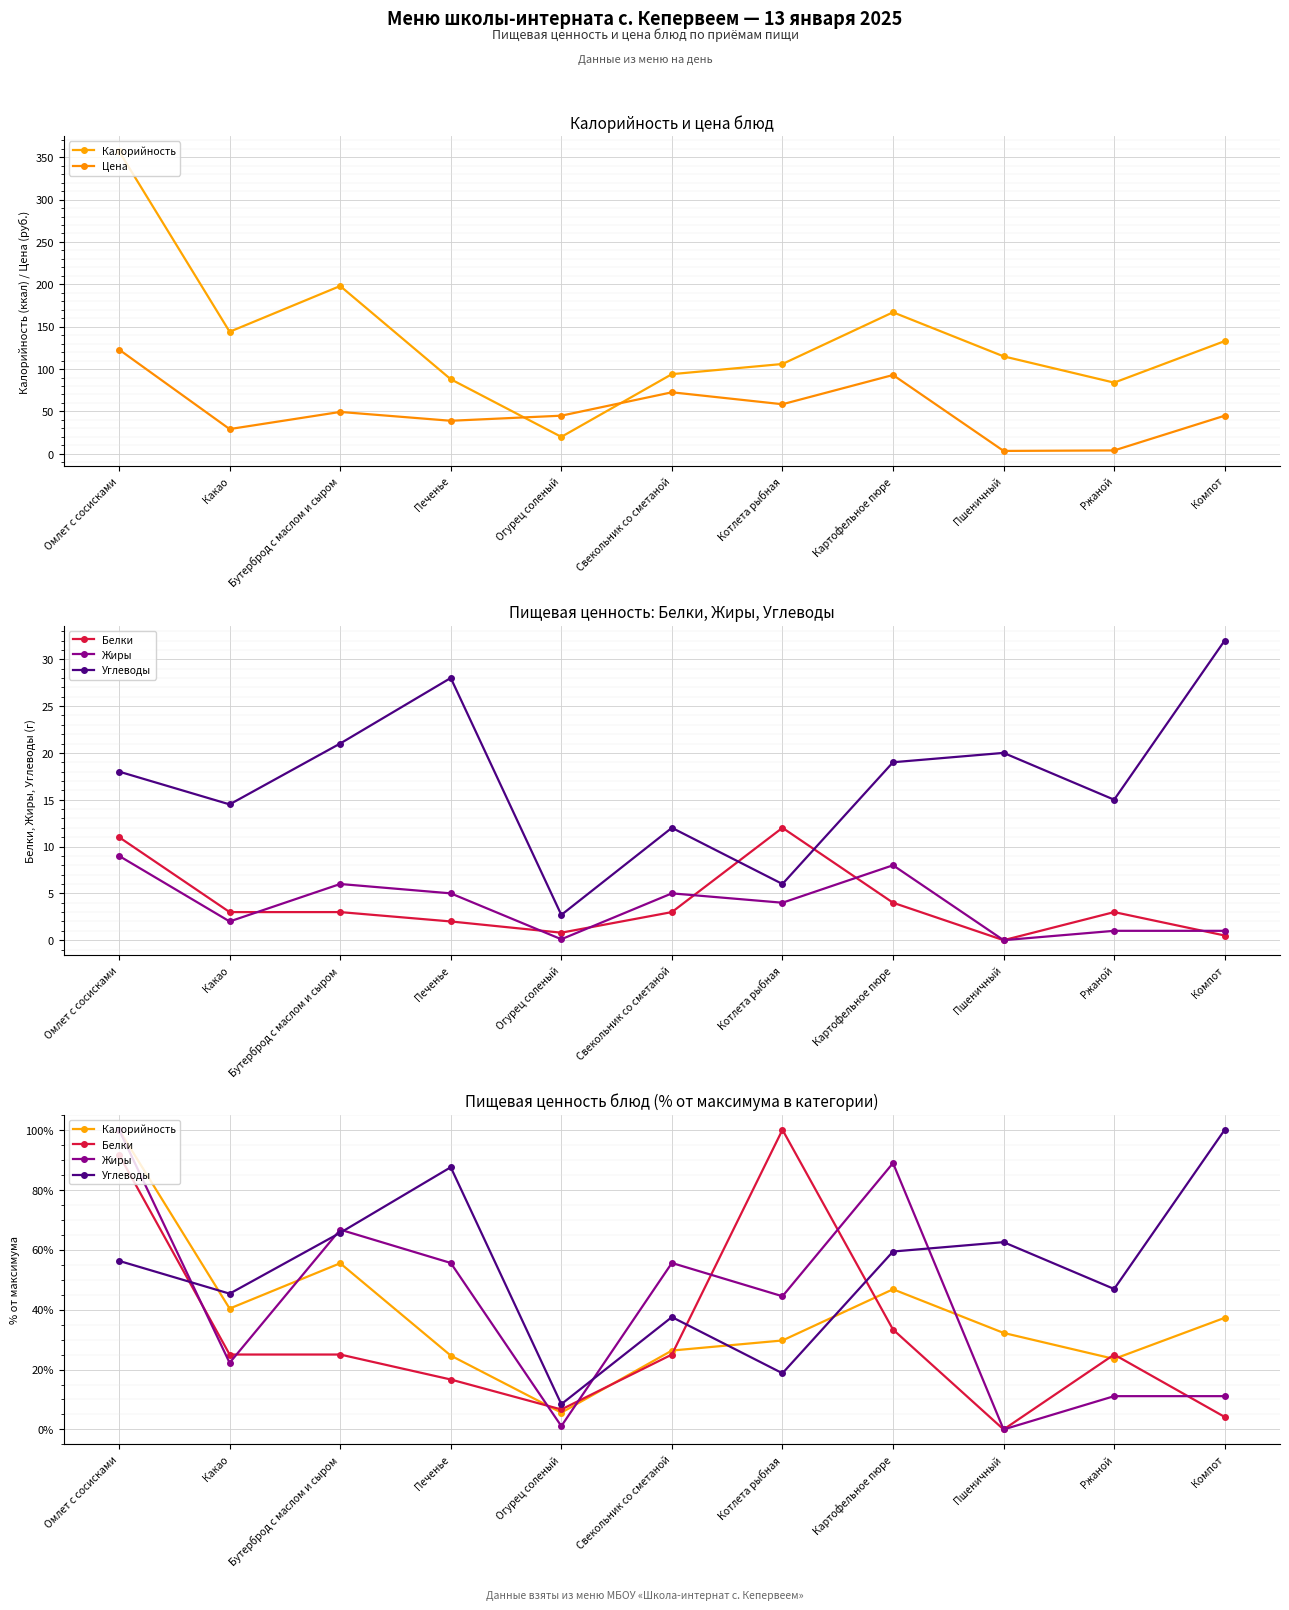

True or false: Цена has more than 1 points higher than both neighbors.

True